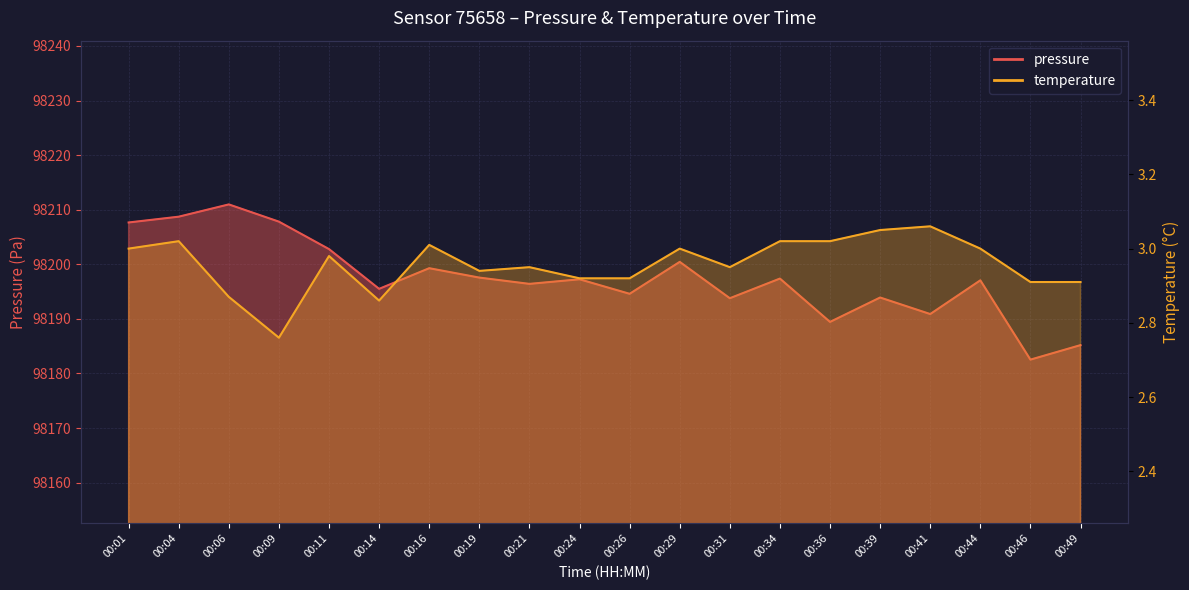

What is the value of the pressure point at the 14th from the left?

98197.4